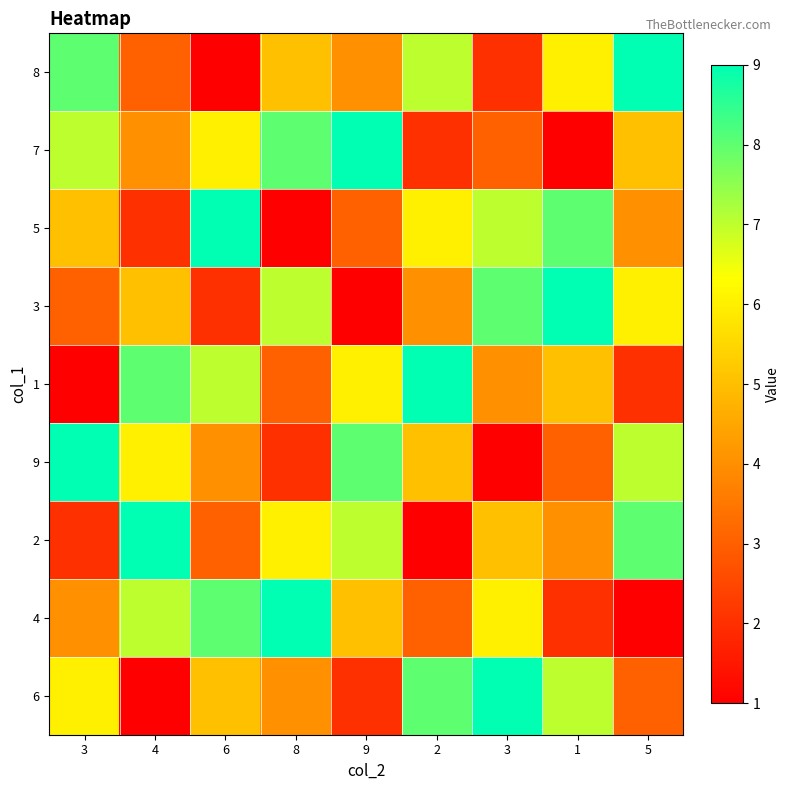

Reading left to right, list all the values displayed in this chart.

8: 3=8	4=3	6=1	8=5	9=4	2=7	3=2	1=6	5=9
7: 3=7	4=4	6=6	8=8	9=9	2=2	3=3	1=1	5=5
5: 3=5	4=2	6=9	8=1	9=3	2=6	3=7	1=8	5=4
3: 3=3	4=5	6=2	8=7	9=1	2=4	3=8	1=9	5=6
1: 3=1	4=8	6=7	8=3	9=6	2=9	3=4	1=5	5=2
9: 3=9	4=6	6=4	8=2	9=8	2=5	3=1	1=3	5=7
2: 3=2	4=9	6=3	8=6	9=7	2=1	3=5	1=4	5=8
4: 3=4	4=7	6=8	8=9	9=5	2=3	3=6	1=2	5=1
6: 3=6	4=1	6=5	8=4	9=2	2=8	3=9	1=7	5=3